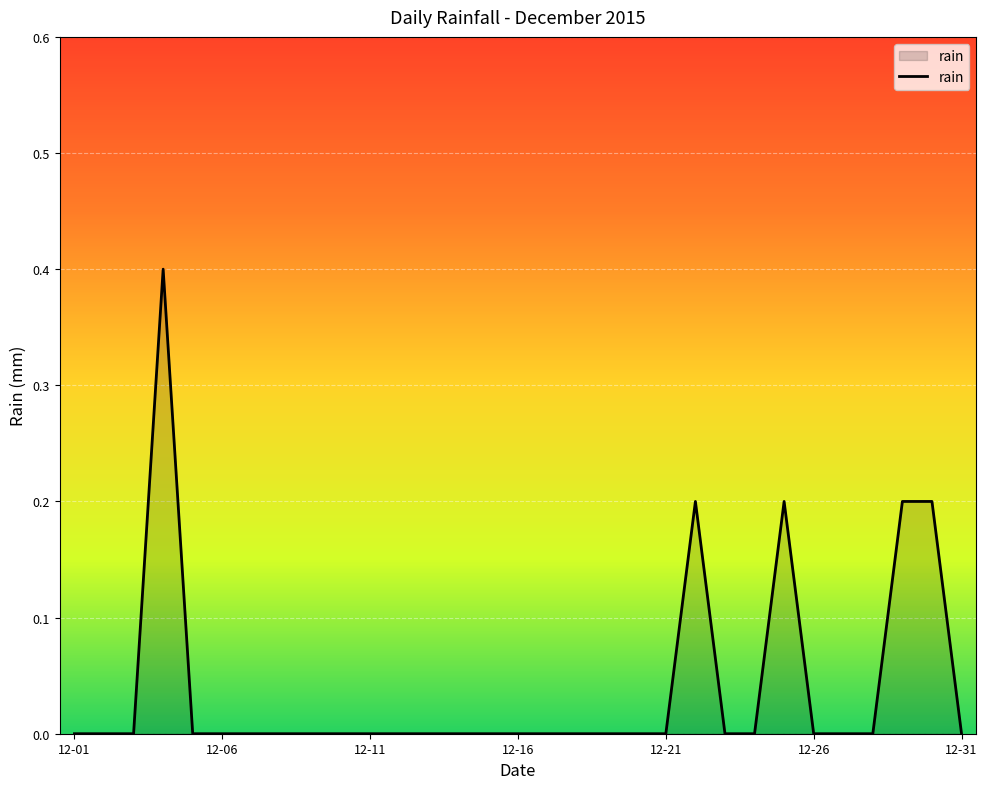

What is the greatest value displayed?

0.4